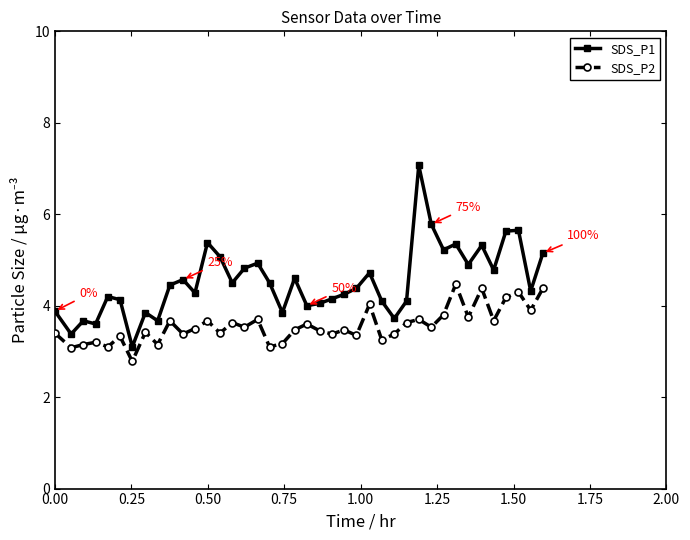

What is the minimum value for SDS_P1?

3.1